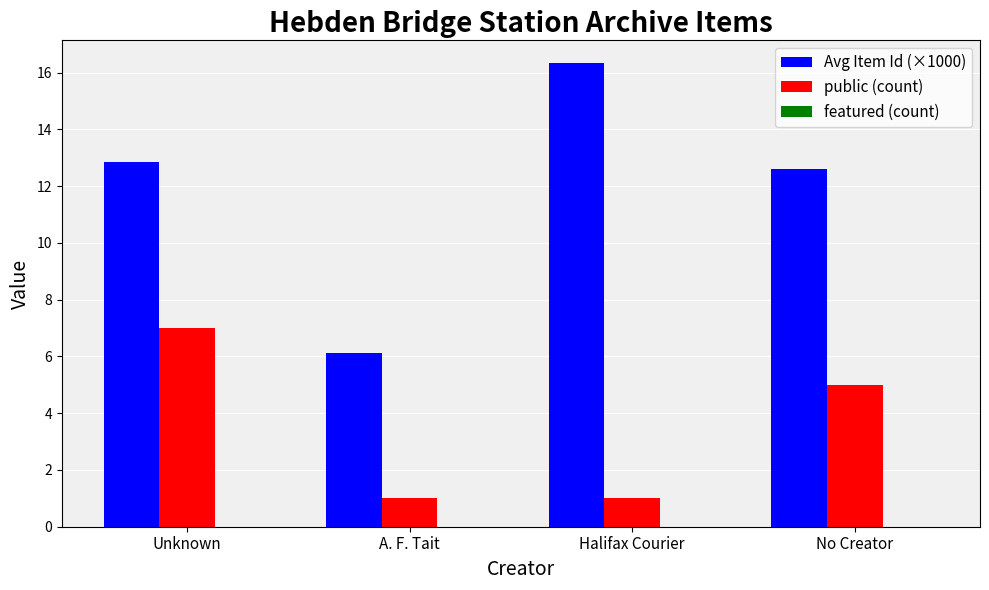

The value of public (count) at Unknown is 2.9. True or false?

False